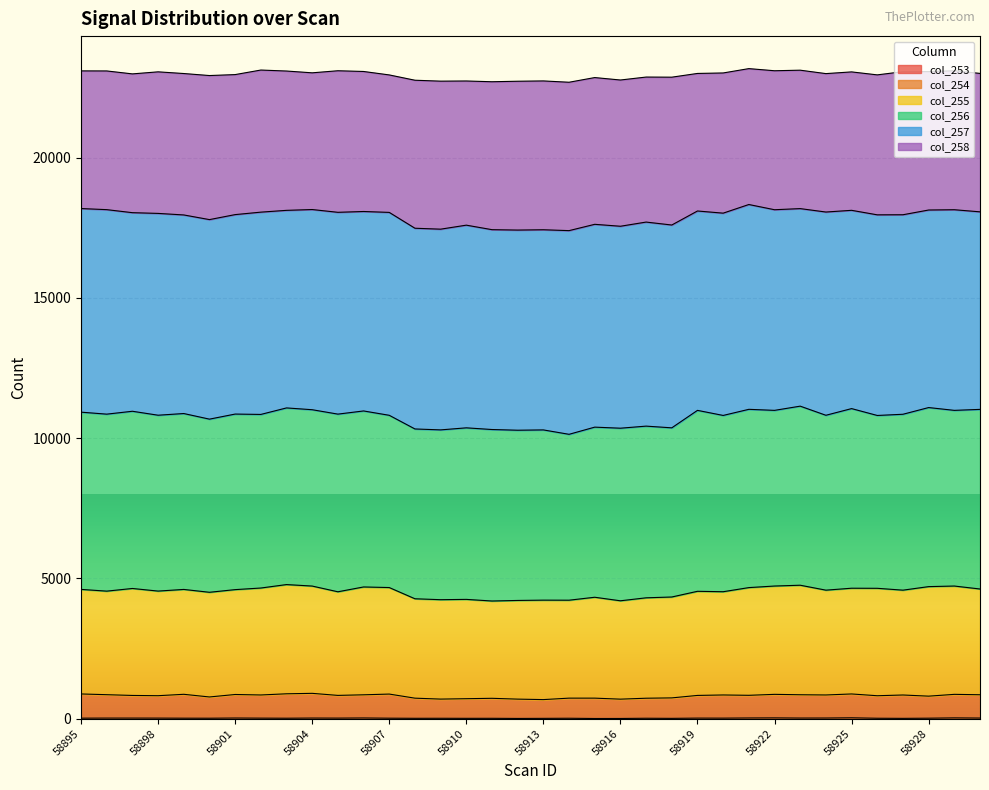

Which category has the lowest value in the col_255 series?

58911